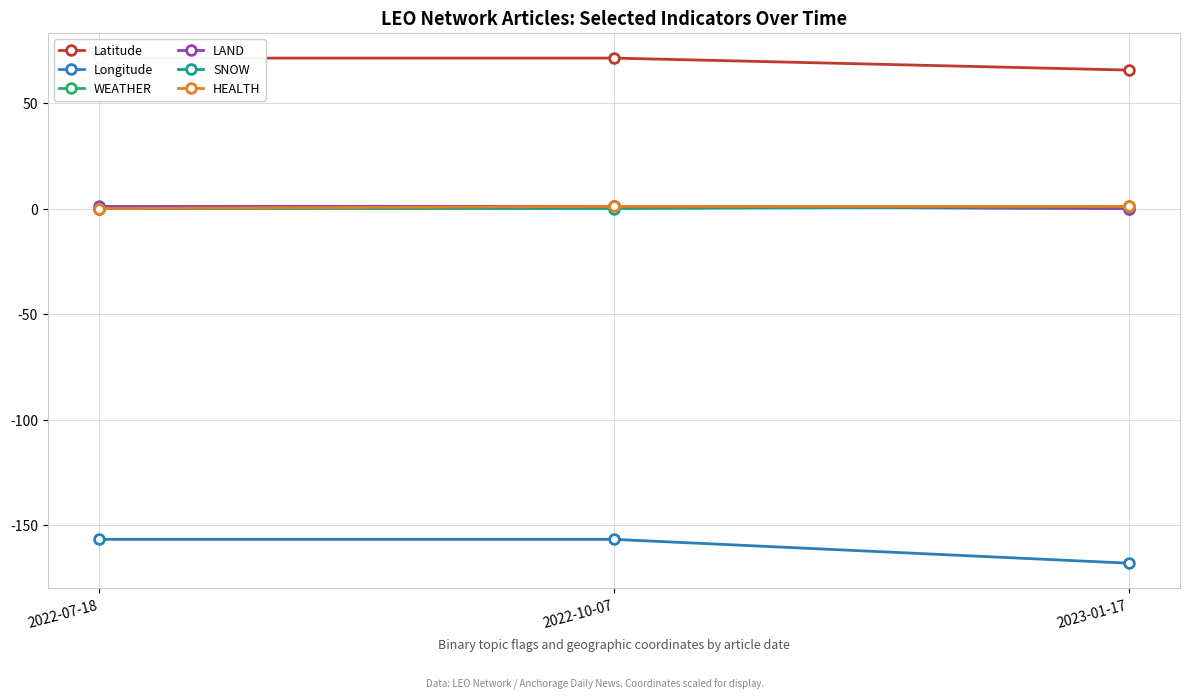

At 2023-01-17, list the series in order from smallest to largest.

Longitude, WEATHER, LAND, SNOW, HEALTH, Latitude